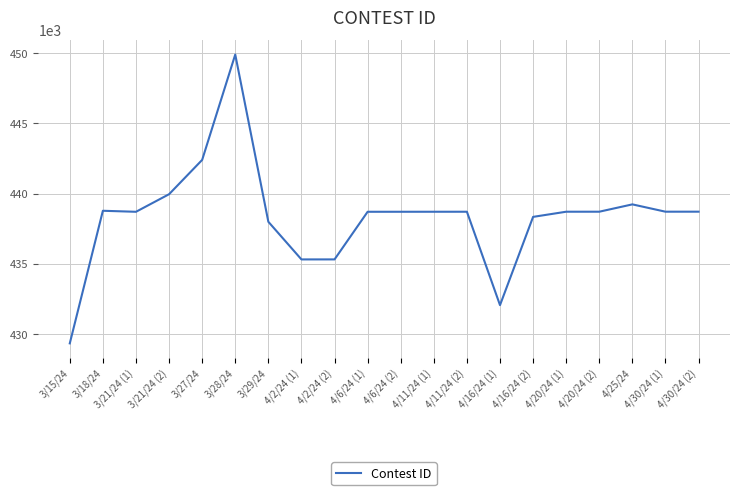

What position from the left is 3/27/24?

5